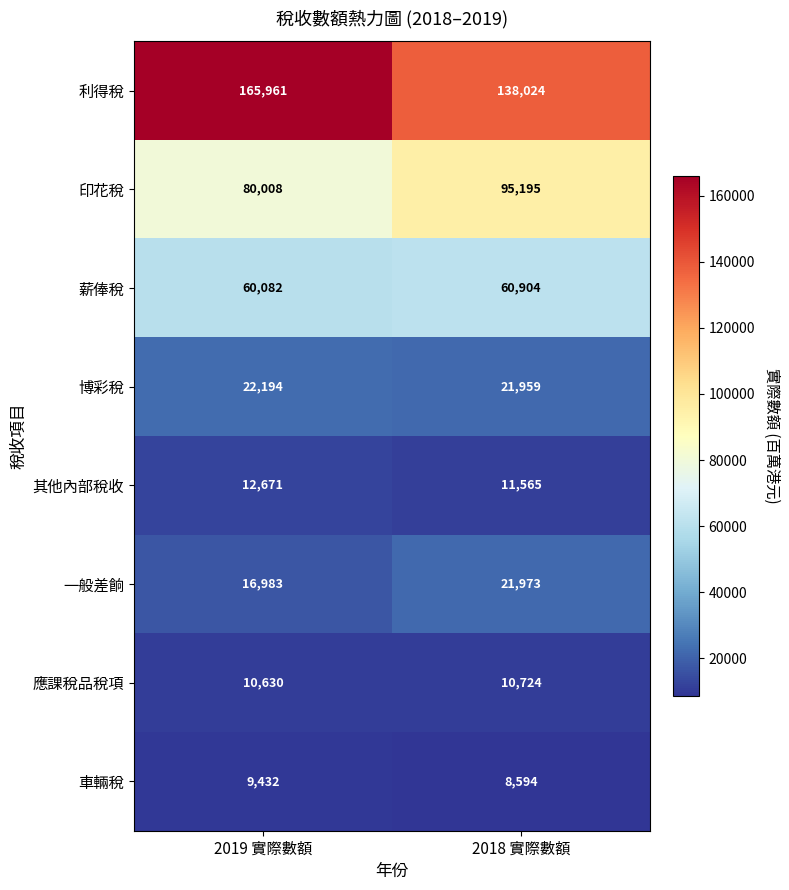

The 利得稅 series shows 165961 at 2019 實際數額. True or false?

True